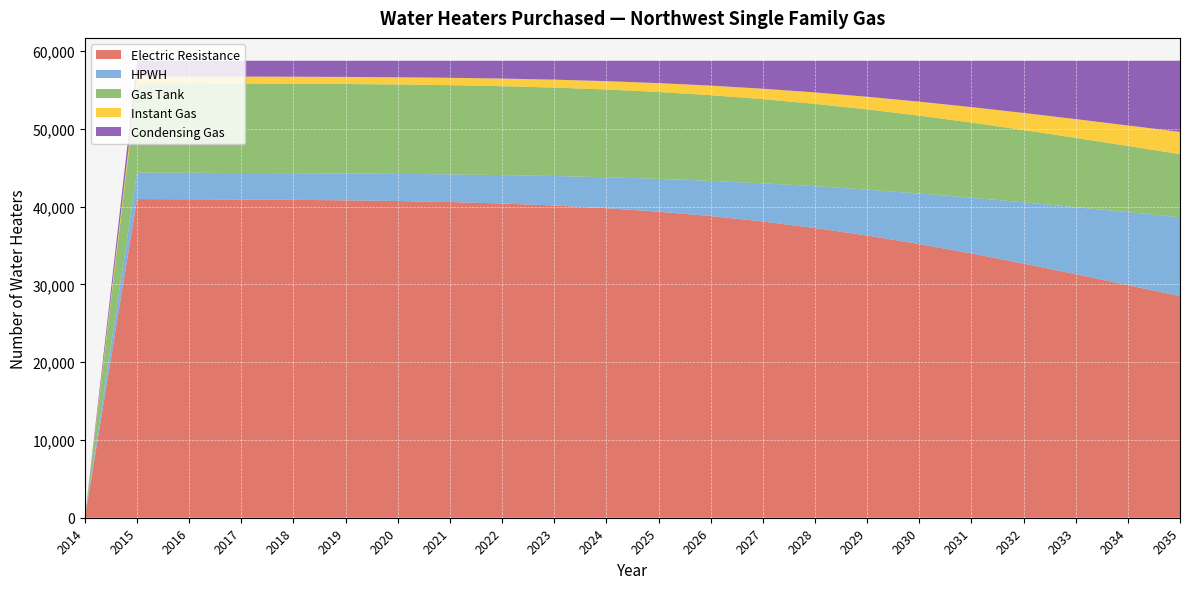

Reading right to left, what are all the values shown in this chart?

Electric Resistance: 2035=28480.0	2034=29900.0	2033=31305.4	2032=32670.5	2031=33969.1	2030=35176.8	2029=36272.8	2028=37242.1	2027=38076.3	2026=38774.4	2025=39342.0	2024=39790.1	2023=40133.8	2022=40389.8	2021=40575.3	2020=40706.6	2019=40797.7	2018=40860.4	2017=40904.0	2016=40935.3	2015=40959.2	2014=0.0
HPWH: 2035=10151.9	2034=9381.1	2033=8616.1	2032=7871.4	2031=7161.4	2030=6500.0	2029=5899.2	2028=5367.5	2027=4910.0	2026=4527.8	2025=4217.9	2024=3974.6	2023=3789.8	2022=3654.1	2021=3558.2	2020=3493.0	2019=3450.7	2018=3424.7	2017=3409.9	2016=3402.3	2015=3399.2	2014=0.0
Gas Tank: 2035=8096.7	2034=8502.8	2033=8904.2	2032=9293.5	2031=9663.0	2030=10005.5	2029=10314.9	2028=10586.8	2027=10818.8	2026=11010.4	2025=11163.3	2024=11280.8	2023=11367.3	2022=11427.7	2021=11467.0	2020=11489.9	2019=11500.5	2018=11502.4	2017=11498.1	2016=11489.6	2015=11478.4	2014=0.0
Instant Gas: 2035=2866.2	2034=2637.0	2033=2411.5	2032=2193.6	2031=1987.4	2030=1796.4	2029=1623.7	2028=1471.4	2027=1340.6	2026=1231.3	2025=1142.5	2024=1072.2	2023=1018.0	2022=977.4	2021=947.5	2020=925.9	2019=910.4	2018=899.3	2017=891.1	2016=884.8	2015=879.7	2014=0.0
Condensing Gas: 2035=9145.2	2034=8319.1	2033=7502.7	2032=6711.0	2031=5959.1	2030=5261.3	2029=4629.4	2028=4072.2	2027=3594.3	2026=3196.1	2025=2874.3	2024=2622.3	2023=2431.2	2022=2291.1	2021=2192.1	2020=2124.7	2019=2080.7	2018=2053.2	2017=2037.0	2016=2028.0	2015=2023.6	2014=0.0